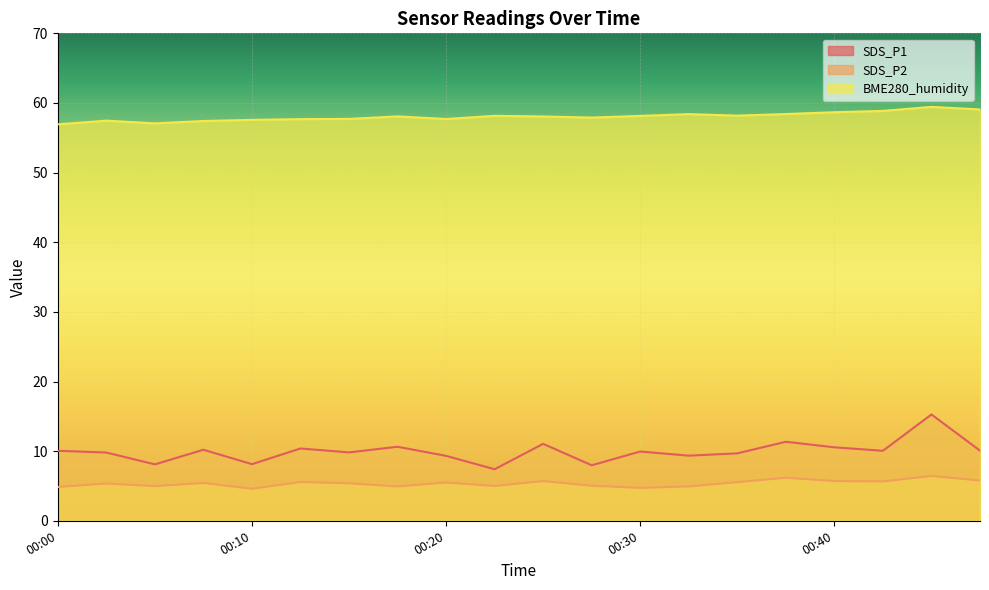

What is the difference between the second highest and minimum values in the BME280_humidity series?

2.1